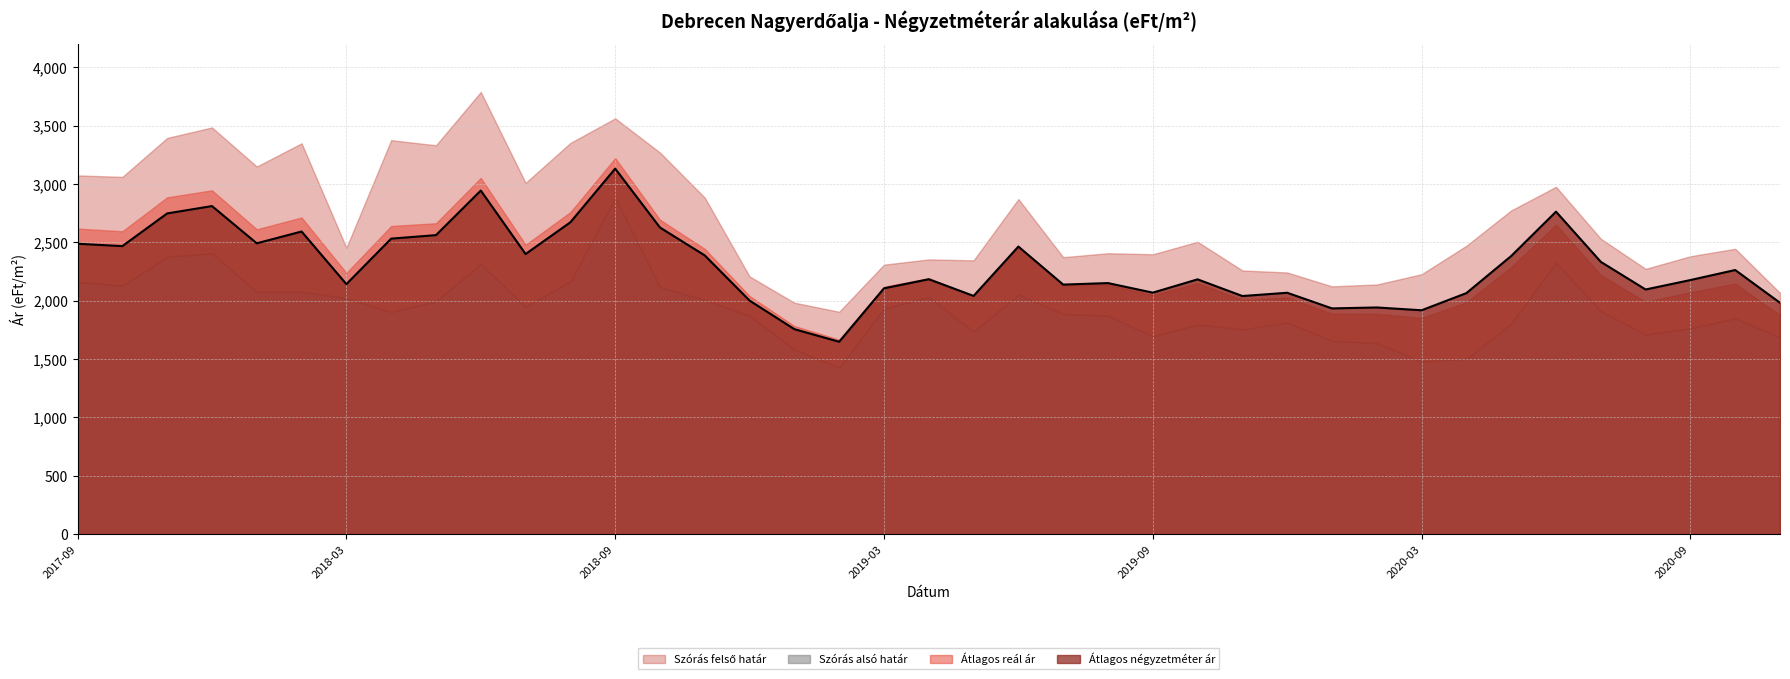

What is the label of the 30th point from the left?

2020-02